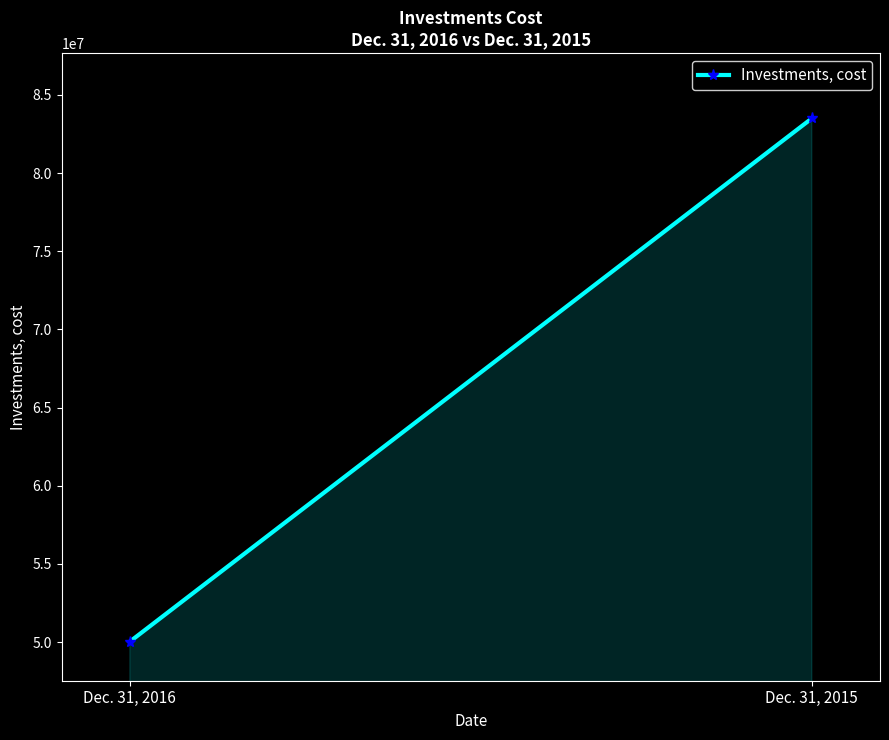

How many lines are shown in the chart?

1